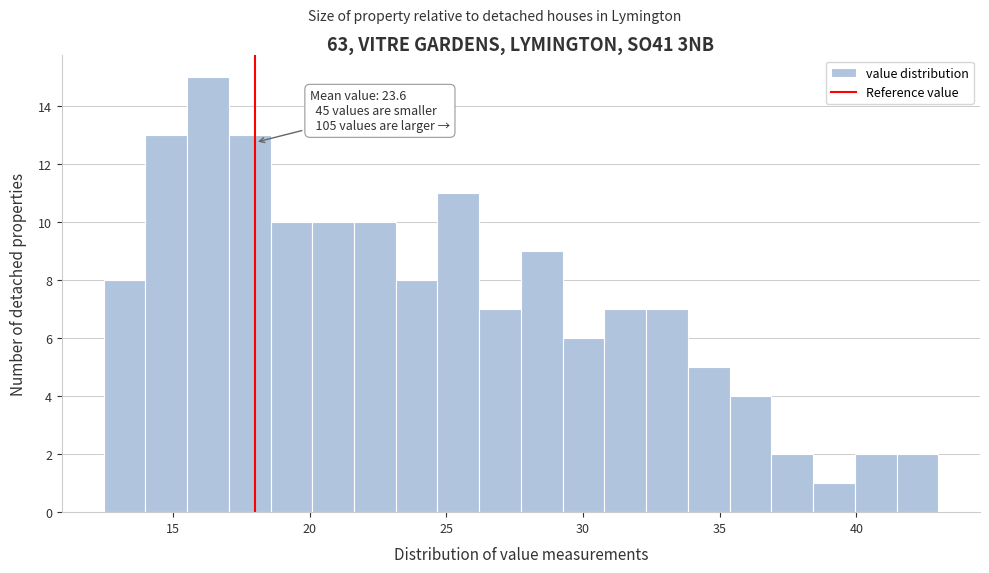

Around what value on the x-axis is the tallest bar? Give the approximate position of its centre, as read against the axis.

16.5